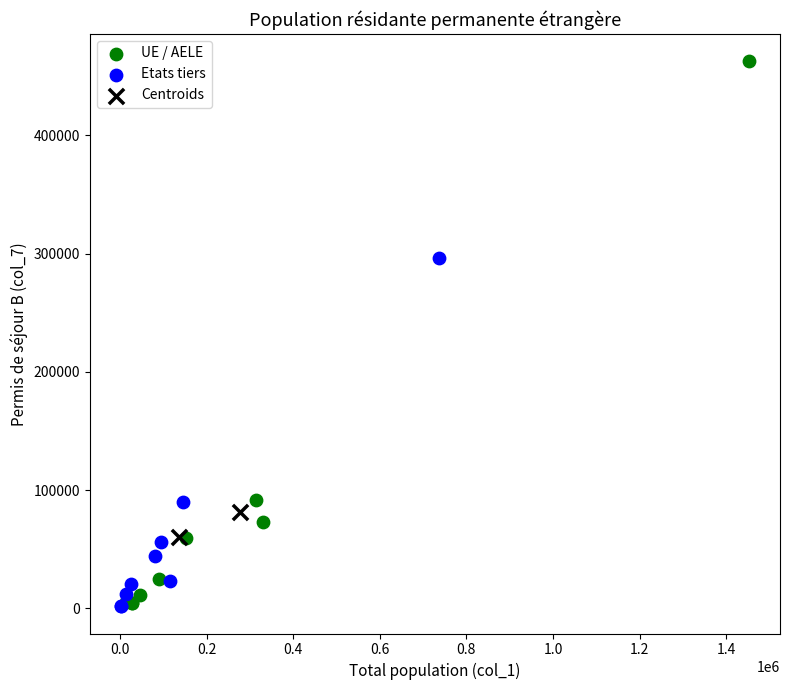

What are all the series names shown in the legend?

UE / AELE, Etats tiers, Centroids